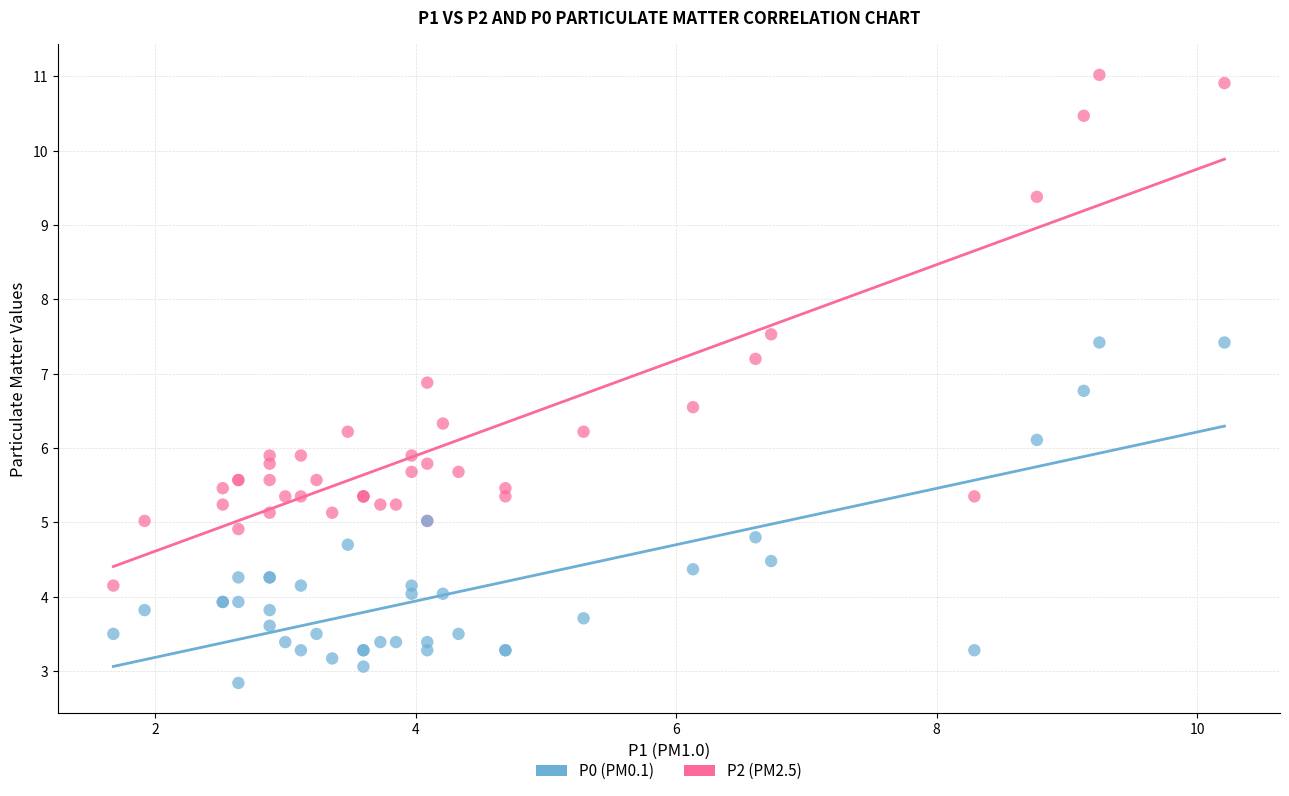

Which series has the widest spread of Y values?

P2 (PM2.5)